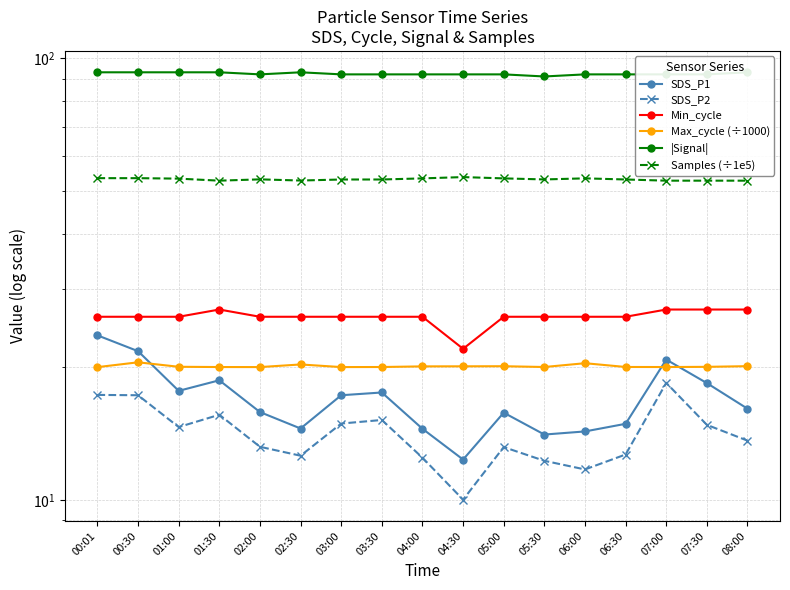

The SDS_P1 series shows 18.7 at 04:30. True or false?

False